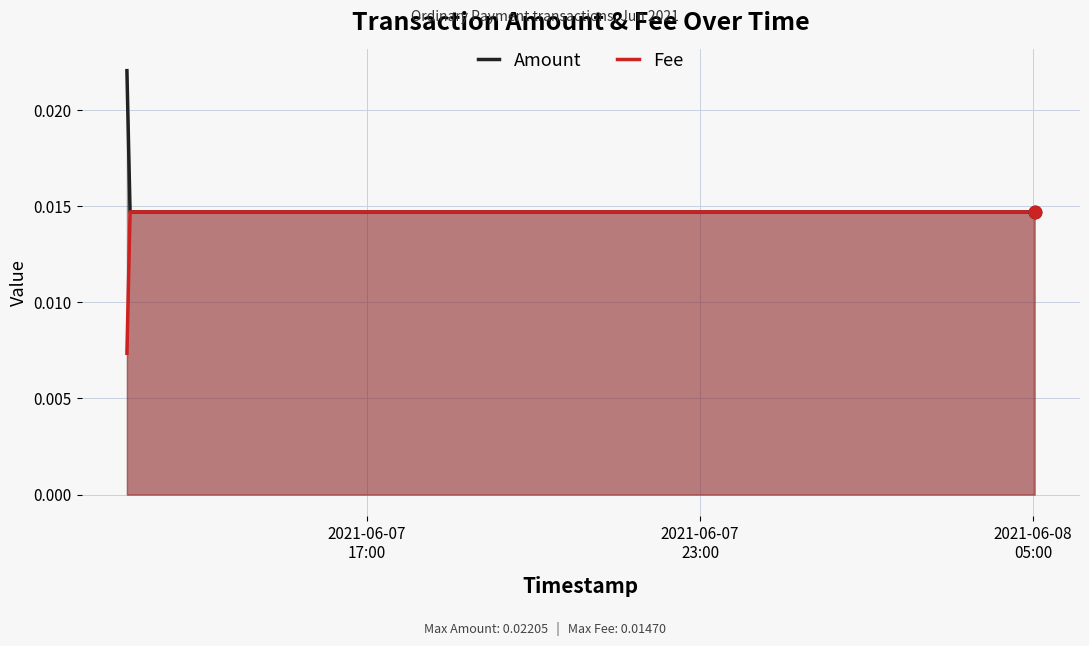

Which series contains the highest Y value?

Amount